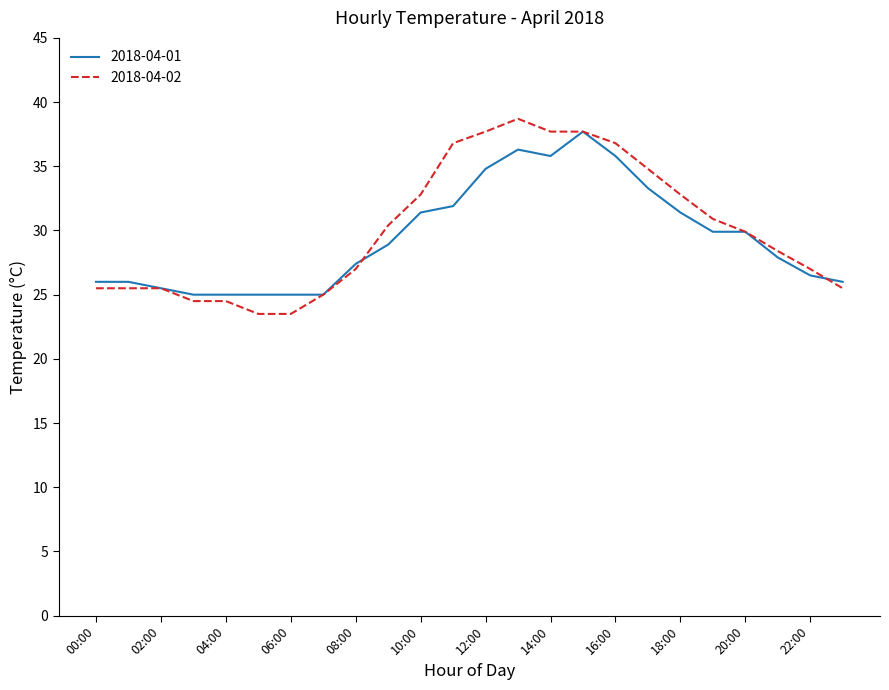

What is the minimum value for 2018-04-01?

25.0